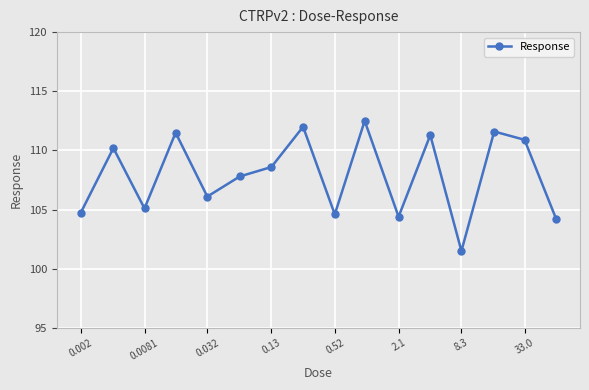

How many data points are less than 108?

8